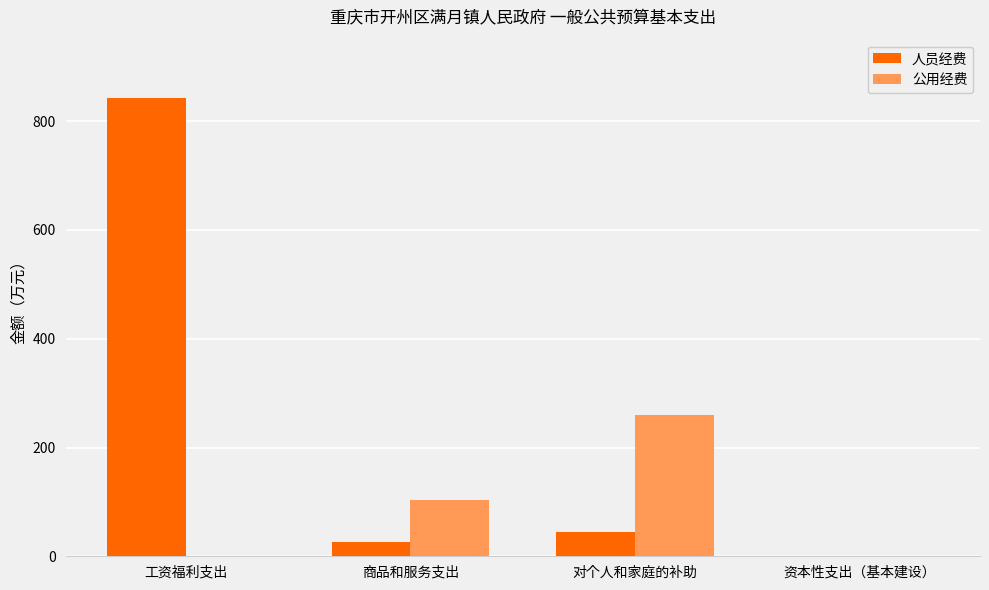

How many distinct data groups are displayed?

2